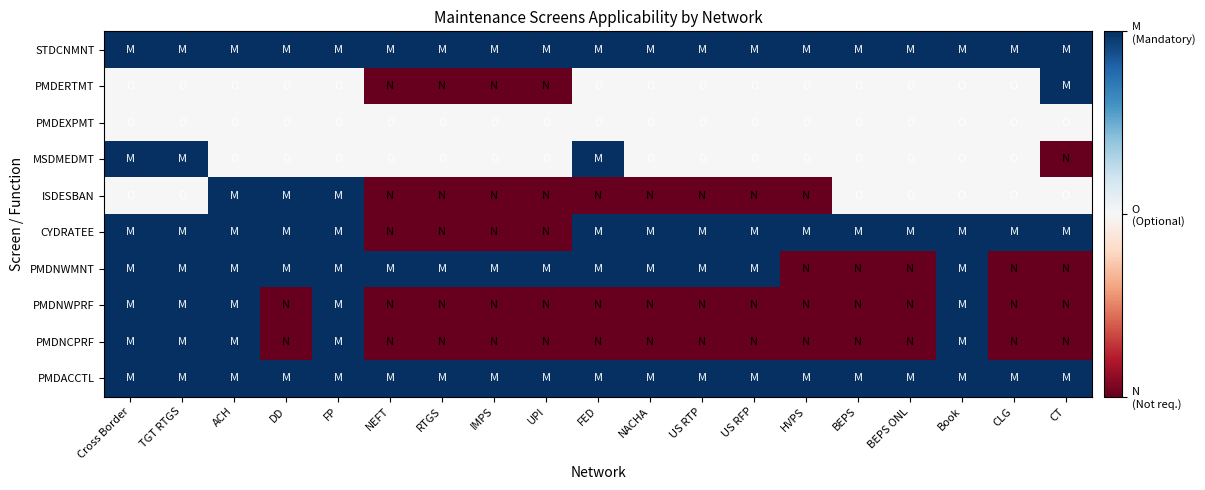

Reading left to right, transcribe all the data shown in this chart.

STDCNMNT: Cross Border=2	TGT RTGS=2	ACH=2	DD=2	FP=2	NEFT=2	RTGS=2	IMPS=2	UPI=2	FED=2	NACHA=2	US RTP=2	US RFP=2	HVPS=2	BEPS=2	BEPS ONL=2	Book=2	CLG=2	CT=2
PMDERTMT: Cross Border=1	TGT RTGS=1	ACH=1	DD=1	FP=1	NEFT=0	RTGS=0	IMPS=0	UPI=0	FED=1	NACHA=1	US RTP=1	US RFP=1	HVPS=1	BEPS=1	BEPS ONL=1	Book=1	CLG=1	CT=2
PMDEXPMT: Cross Border=1	TGT RTGS=1	ACH=1	DD=1	FP=1	NEFT=1	RTGS=1	IMPS=1	UPI=1	FED=1	NACHA=1	US RTP=1	US RFP=1	HVPS=1	BEPS=1	BEPS ONL=1	Book=1	CLG=1	CT=1
MSDMEDMT: Cross Border=2	TGT RTGS=2	ACH=1	DD=1	FP=1	NEFT=1	RTGS=1	IMPS=1	UPI=1	FED=2	NACHA=1	US RTP=1	US RFP=1	HVPS=1	BEPS=1	BEPS ONL=1	Book=1	CLG=1	CT=0
ISDESBAN: Cross Border=1	TGT RTGS=1	ACH=2	DD=2	FP=2	NEFT=0	RTGS=0	IMPS=0	UPI=0	FED=0	NACHA=0	US RTP=0	US RFP=0	HVPS=0	BEPS=1	BEPS ONL=1	Book=1	CLG=1	CT=1
CYDRATEE: Cross Border=2	TGT RTGS=2	ACH=2	DD=2	FP=2	NEFT=0	RTGS=0	IMPS=0	UPI=0	FED=2	NACHA=2	US RTP=2	US RFP=2	HVPS=2	BEPS=2	BEPS ONL=2	Book=2	CLG=2	CT=2
PMDNWMNT: Cross Border=2	TGT RTGS=2	ACH=2	DD=2	FP=2	NEFT=2	RTGS=2	IMPS=2	UPI=2	FED=2	NACHA=2	US RTP=2	US RFP=2	HVPS=0	BEPS=0	BEPS ONL=0	Book=2	CLG=0	CT=0
PMDNWPRF: Cross Border=2	TGT RTGS=2	ACH=2	DD=0	FP=2	NEFT=0	RTGS=0	IMPS=0	UPI=0	FED=0	NACHA=0	US RTP=0	US RFP=0	HVPS=0	BEPS=0	BEPS ONL=0	Book=2	CLG=0	CT=0
PMDNCPRF: Cross Border=2	TGT RTGS=2	ACH=2	DD=0	FP=2	NEFT=0	RTGS=0	IMPS=0	UPI=0	FED=0	NACHA=0	US RTP=0	US RFP=0	HVPS=0	BEPS=0	BEPS ONL=0	Book=2	CLG=0	CT=0
PMDACCTL: Cross Border=2	TGT RTGS=2	ACH=2	DD=2	FP=2	NEFT=2	RTGS=2	IMPS=2	UPI=2	FED=2	NACHA=2	US RTP=2	US RFP=2	HVPS=2	BEPS=2	BEPS ONL=2	Book=2	CLG=2	CT=2